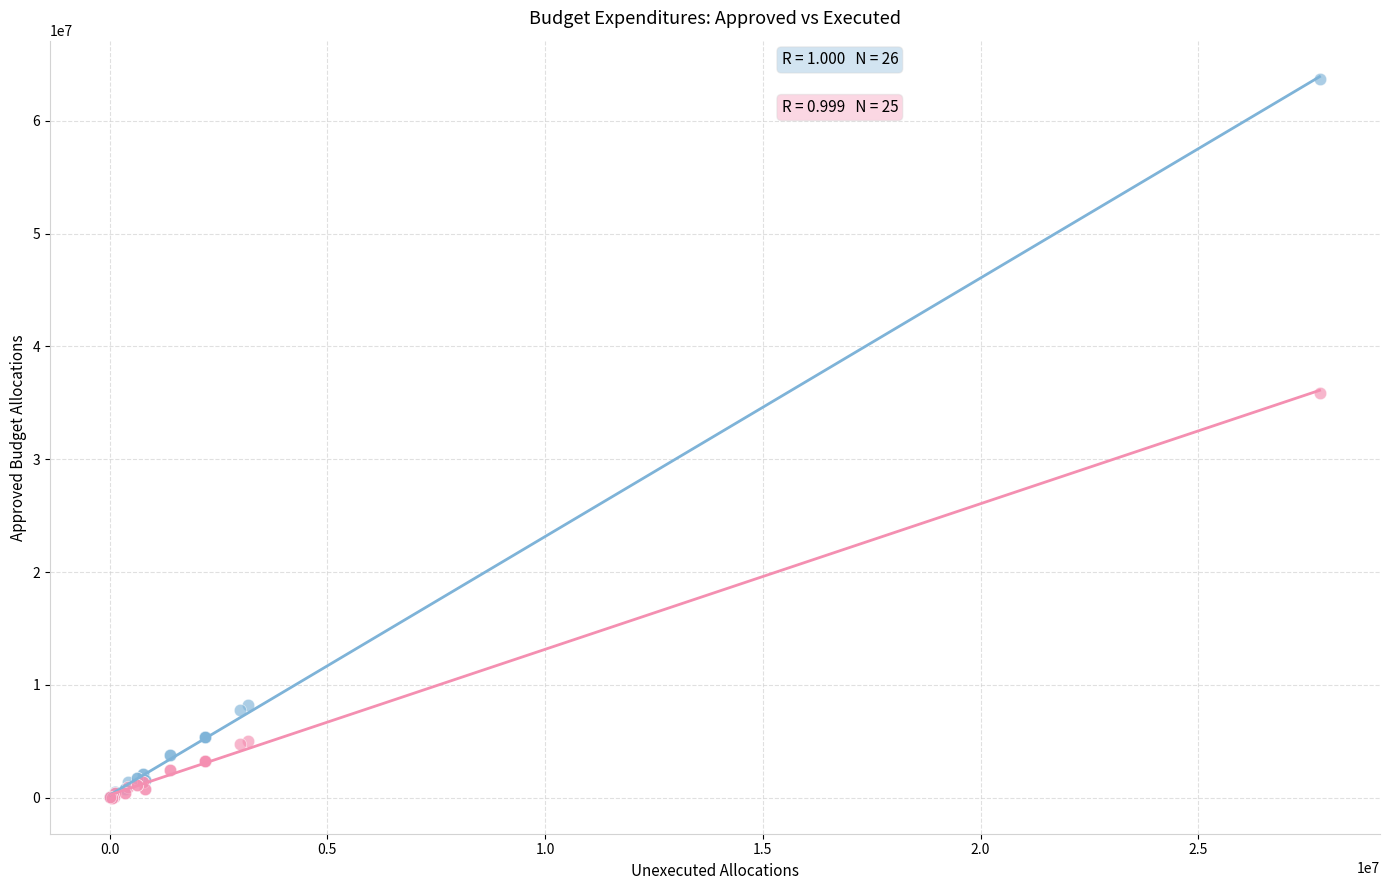

Which series reaches the maximum Y coordinate?

Утвержденные назначения